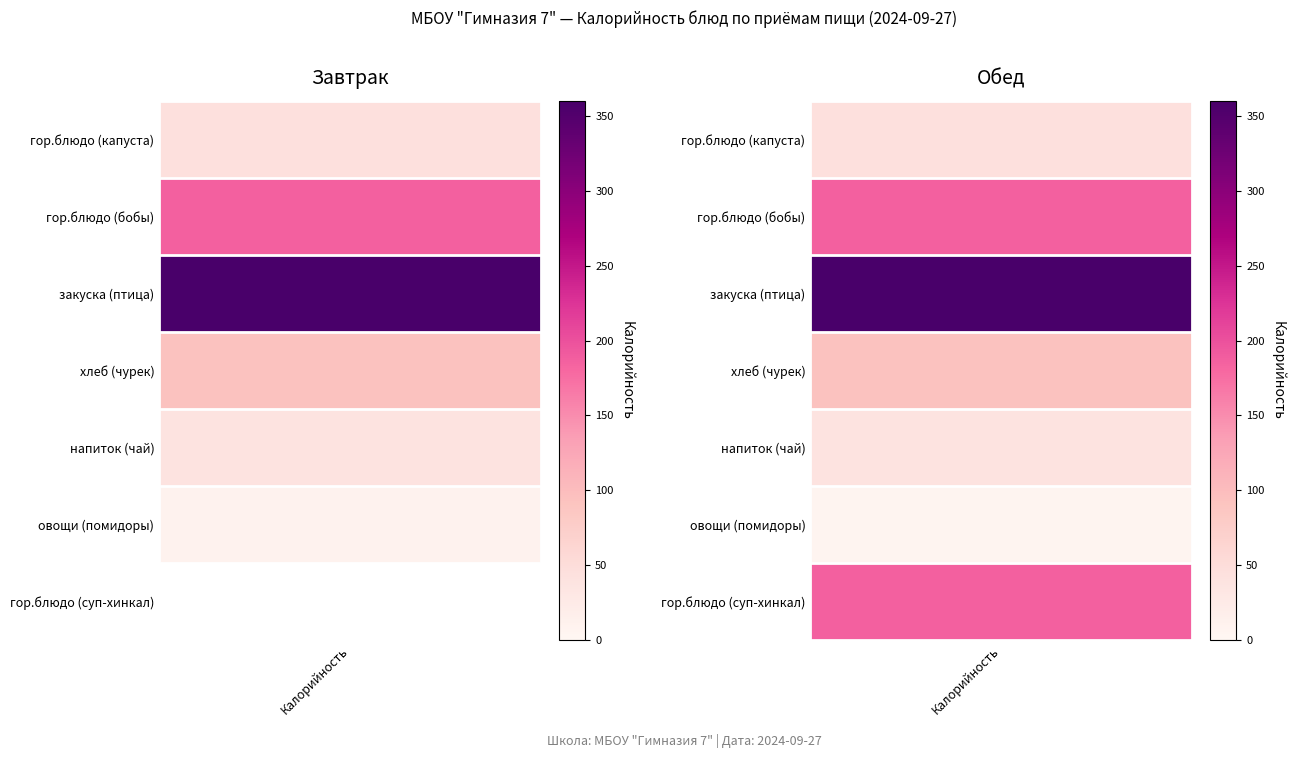

At which label does Завтрак reach its minimum?

овощи (помидоры)